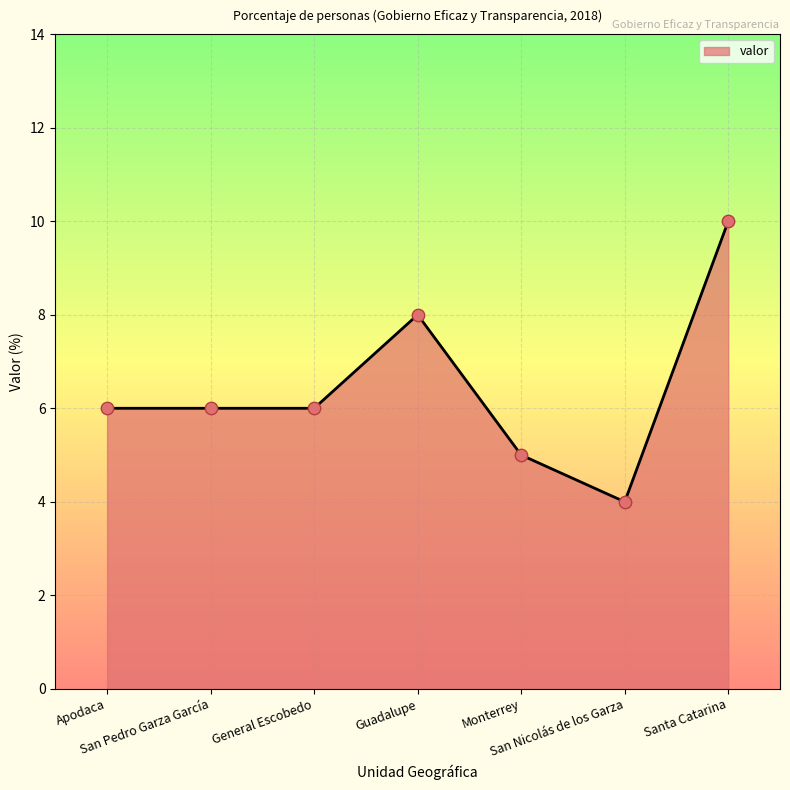

Approximately how many times larger is the value at Santa Catarina compared to San Pedro Garza García?

1.7